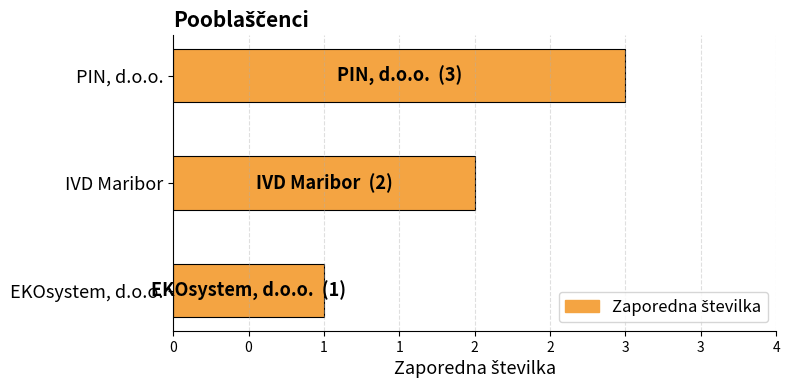

What is the sum of all values?

6